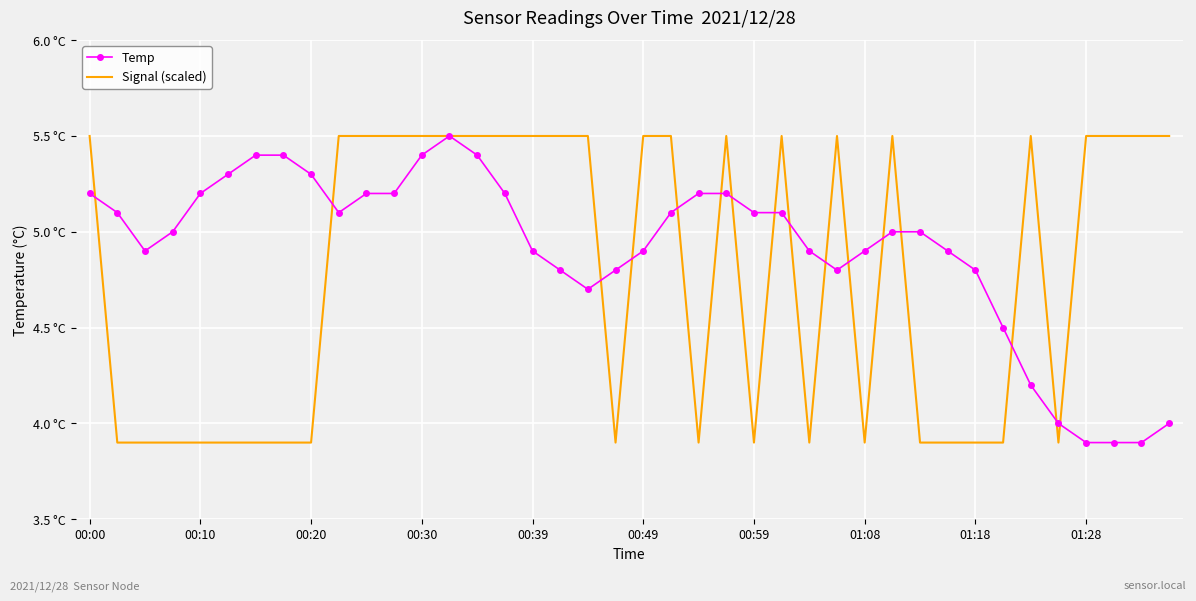

After their last crossing, which series has the higher values: Signal (scaled) or Temp?

Signal (scaled)